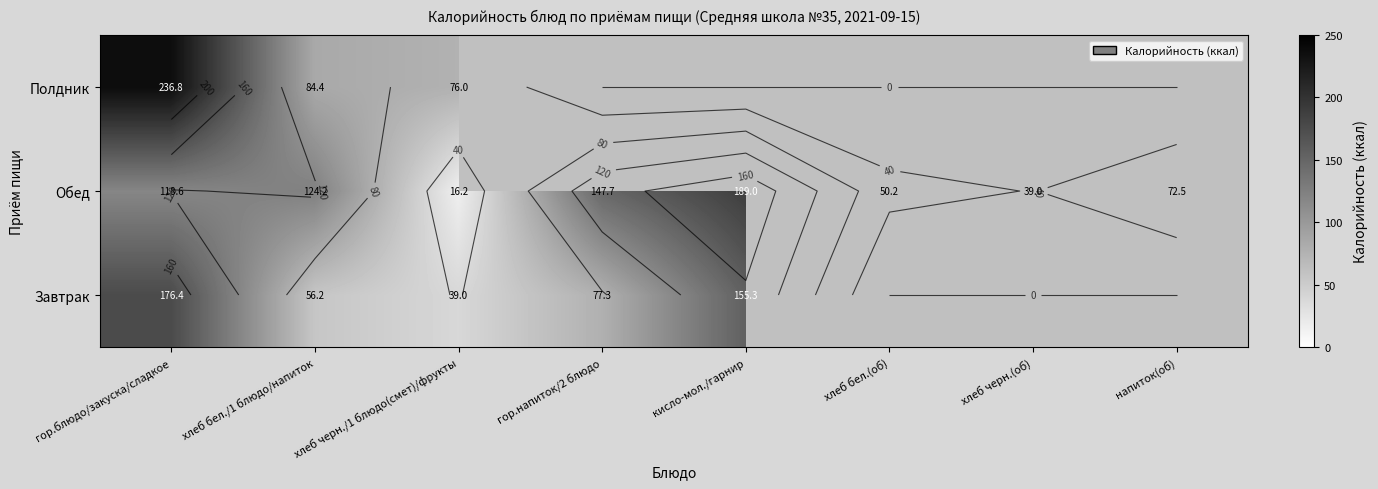

What is the difference between the second highest and second lowest values in the Обед series?

108.8